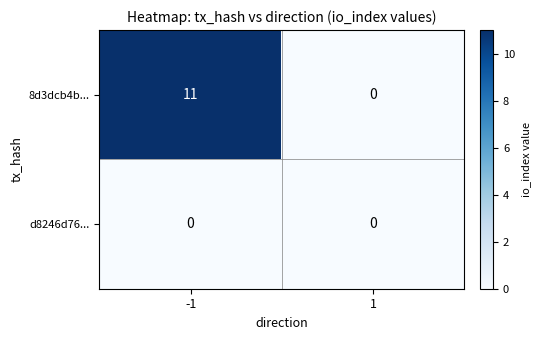

Is it true that d8246d76... equals 0 at -1?

True